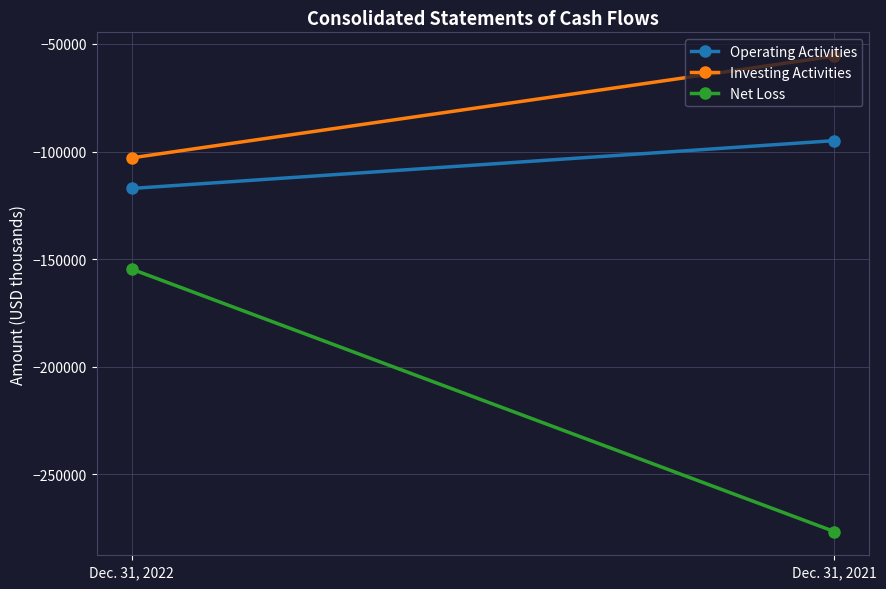

At which category is the sum across all series the highest?

Dec. 31, 2022